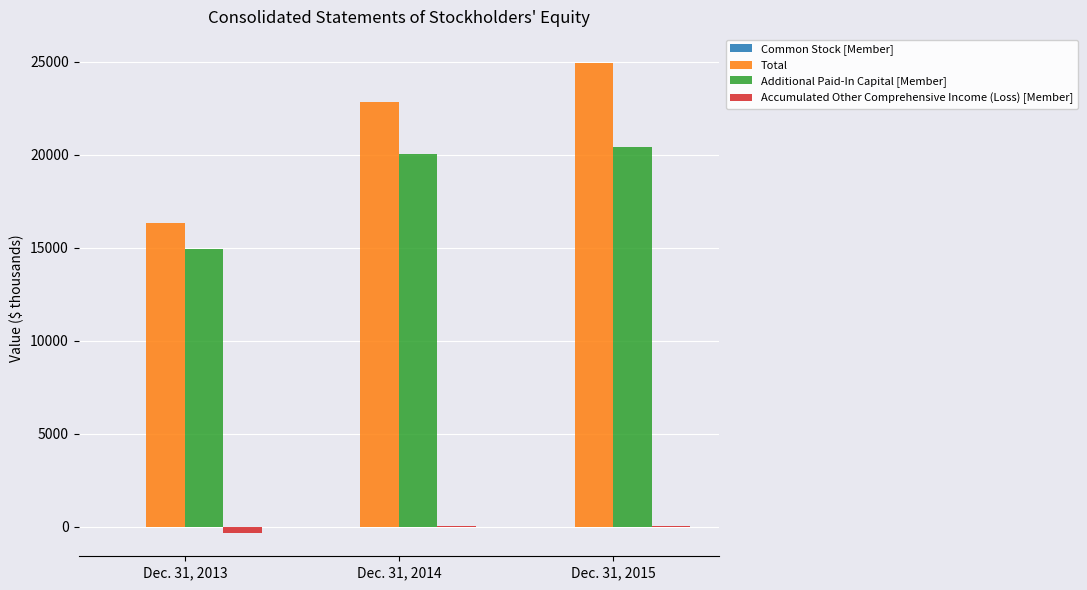

What value does the Additional Paid-In Capital [Member] series have at Dec. 31, 2013, to the nearest 50?

14950